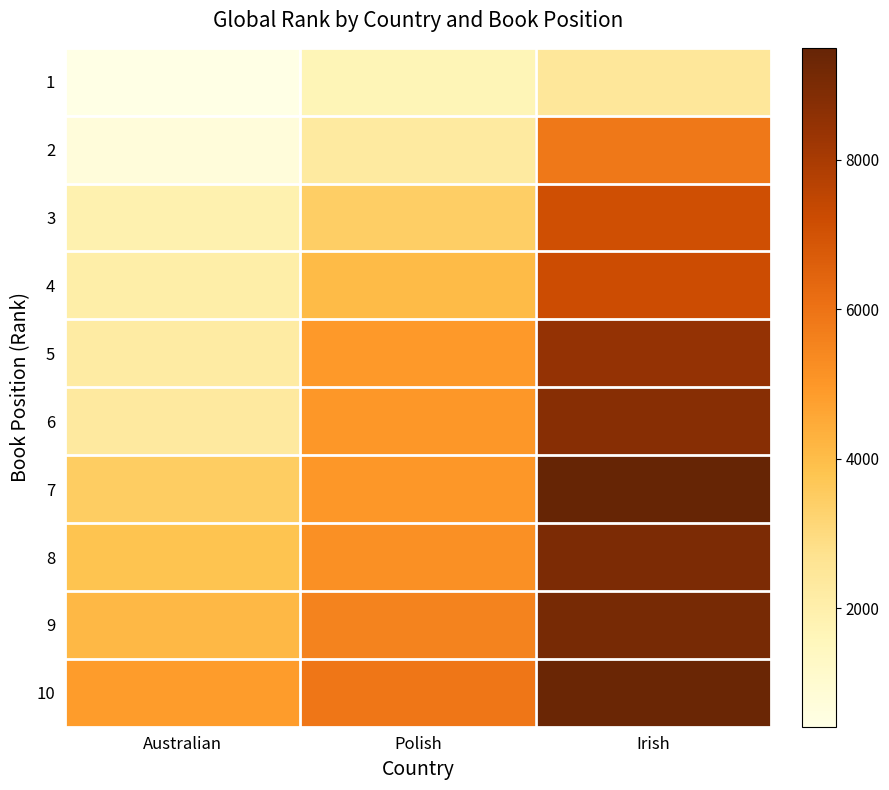

At how many categories does at least one series exceed 8179?

1